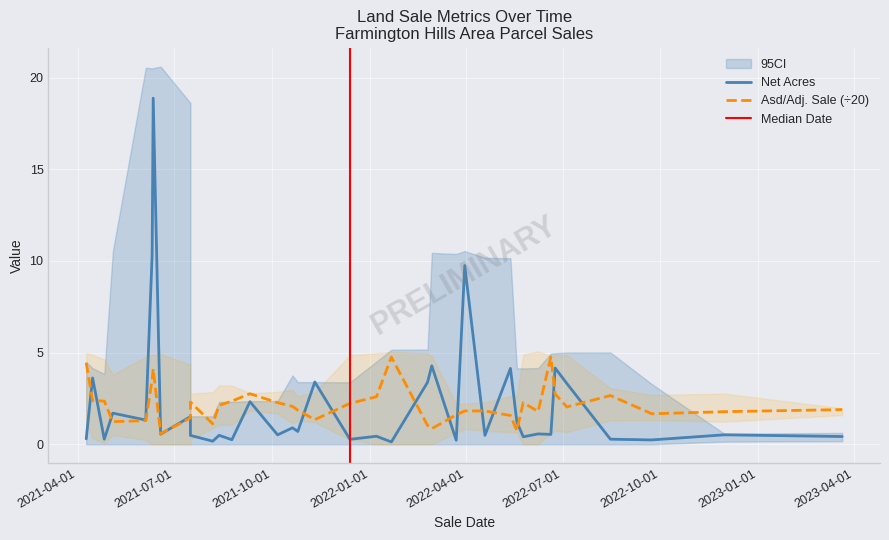

Is the value of Asd/Adj. Sale at 2022-09-23 greater than the value of Net Acres at 2022-06-08?

Yes